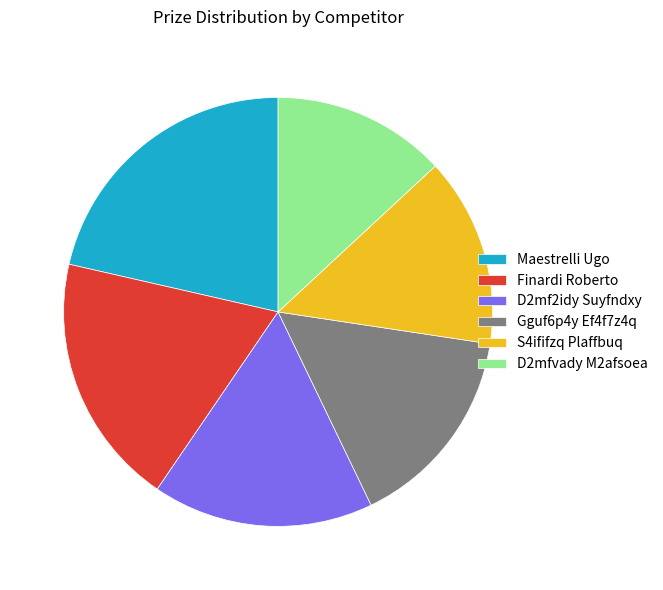

Rank the categories by value from lowest to highest.

D2mfvady M2afsoea, S4ififzq Plaffbuq, Gguf6p4y Ef4f7z4q, D2mf2idy Suyfndxy, Finardi Roberto, Maestrelli Ugo